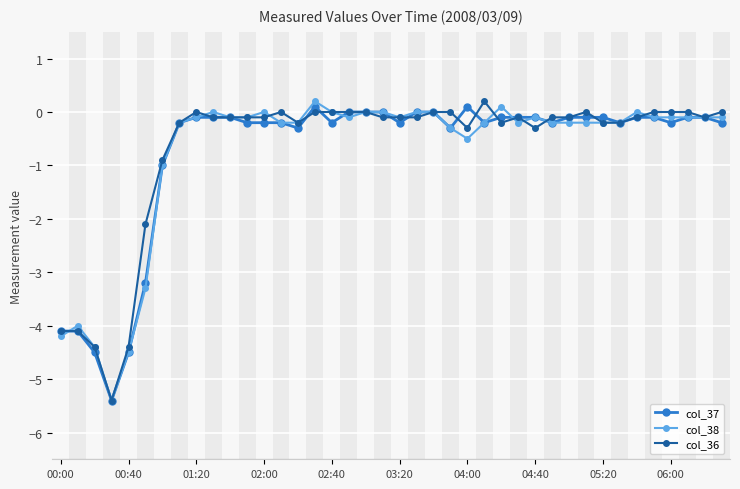

What are all the series names shown in the legend?

col_37, col_38, col_36